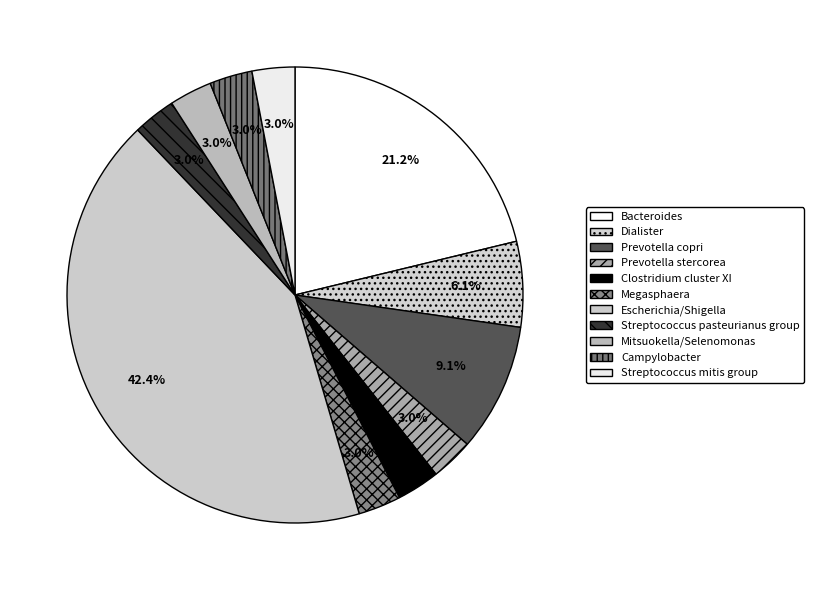

Which category has the smallest portion of the pie?

Prevotella stercorea